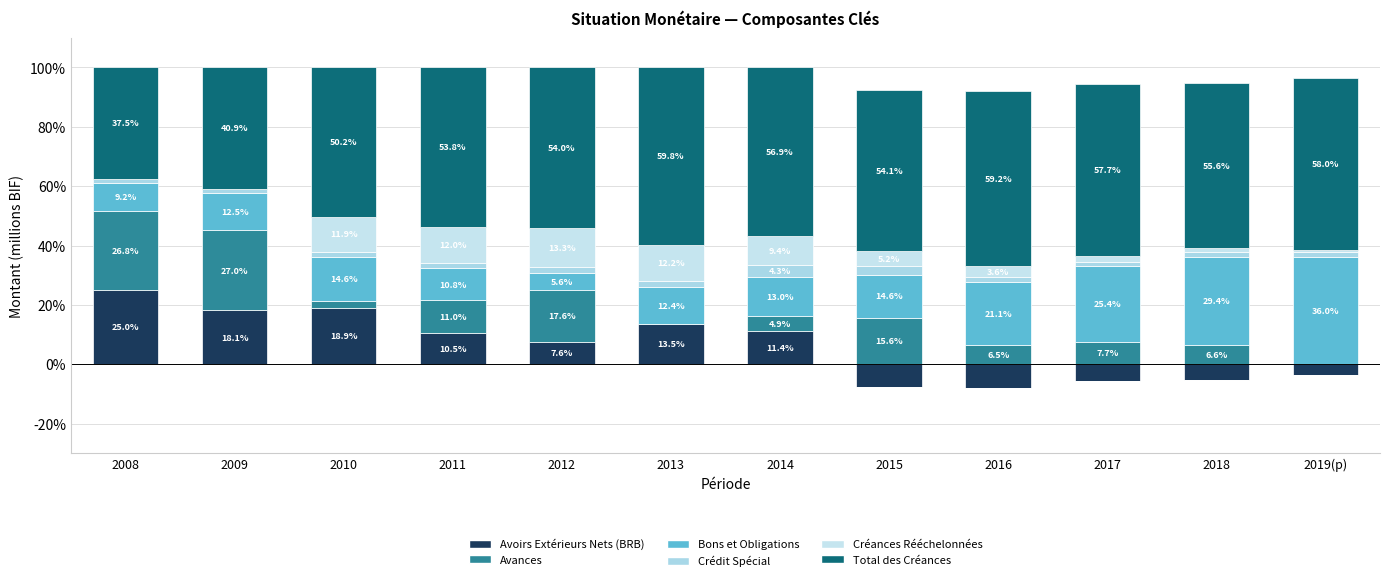

The value of Créances Rééchelonnées at 2008 is 4.9. True or false?

False